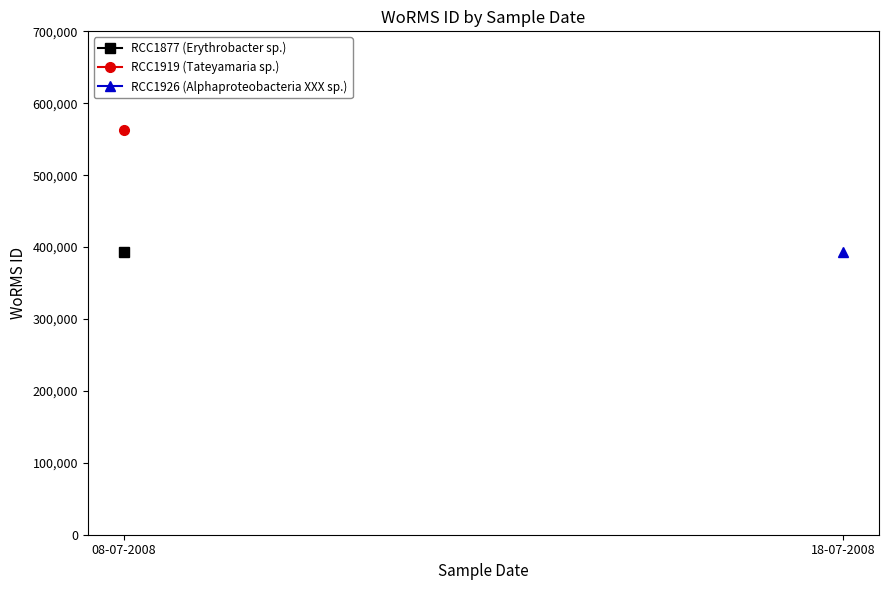

Is this an area chart (filled region under the line)?

No